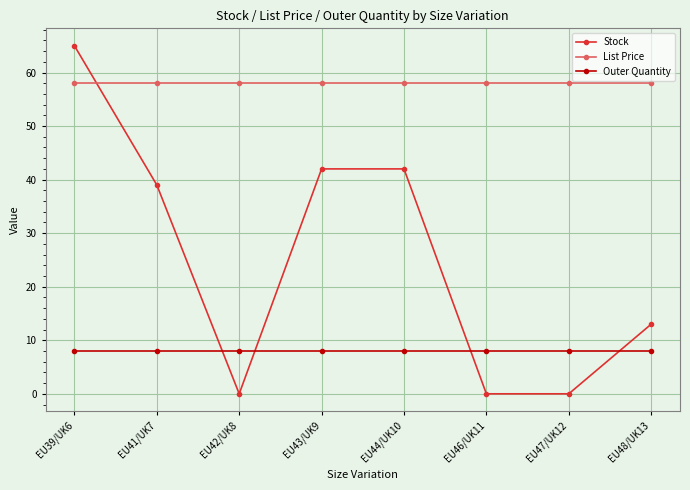

Between EU47/UK12 and EU48/UK13, which series saw the biggest shift?

Stock